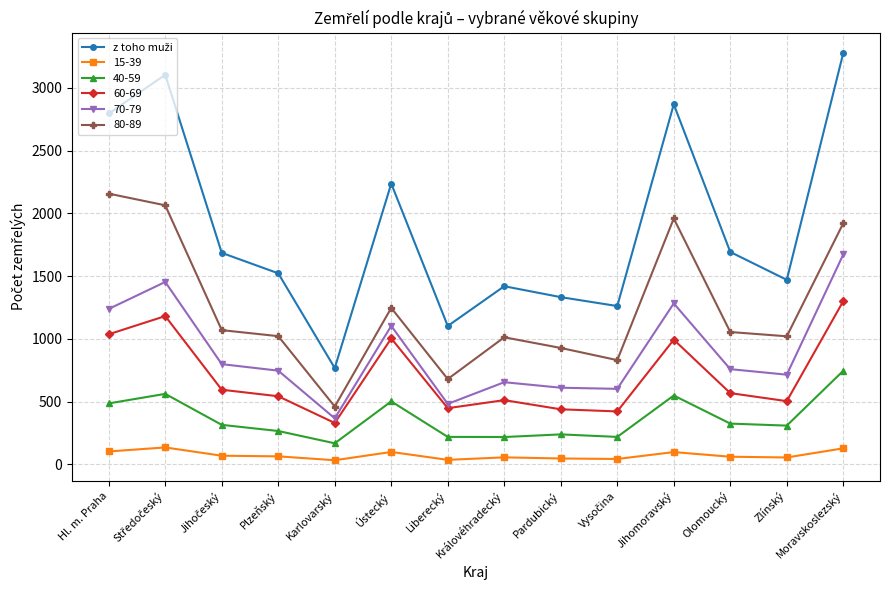

Is it true that 70-79 equals 714 at Zlínský?

True